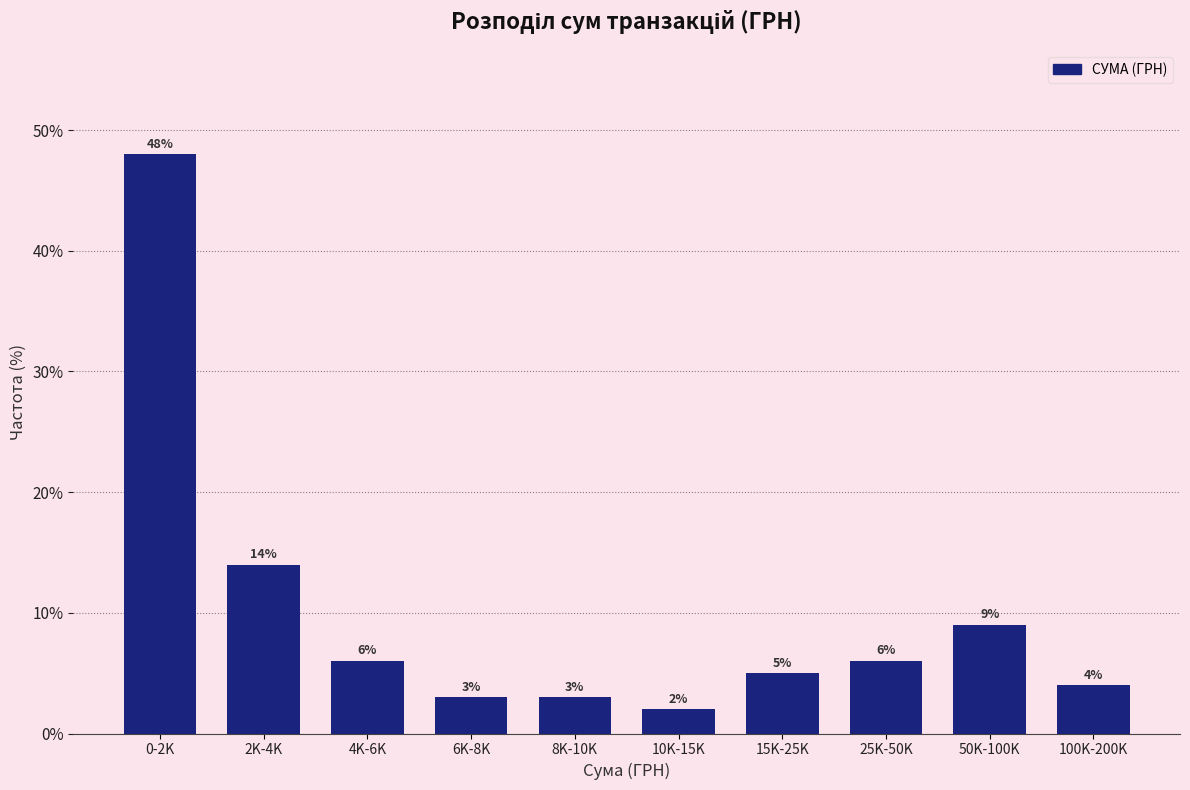

Reading left to right, list all the values displayed in this chart.

0-2K=48.0	2K-4K=14.0	4K-6K=6.0	6K-8K=3.0	8K-10K=3.0	10K-15K=2.0	15K-25K=5.0	25K-50K=6.0	50K-100K=9.0	100K-200K=4.0